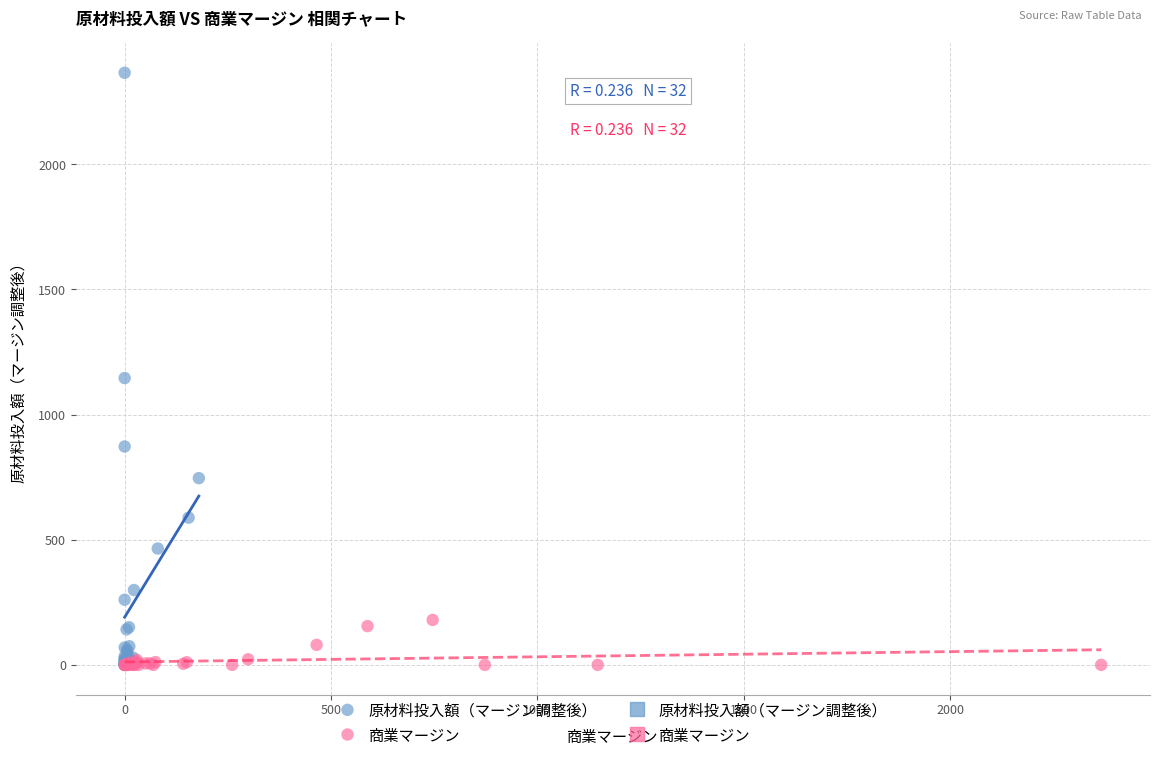

Which series contains the highest Y value?

原材料投入額（マージン調整後）